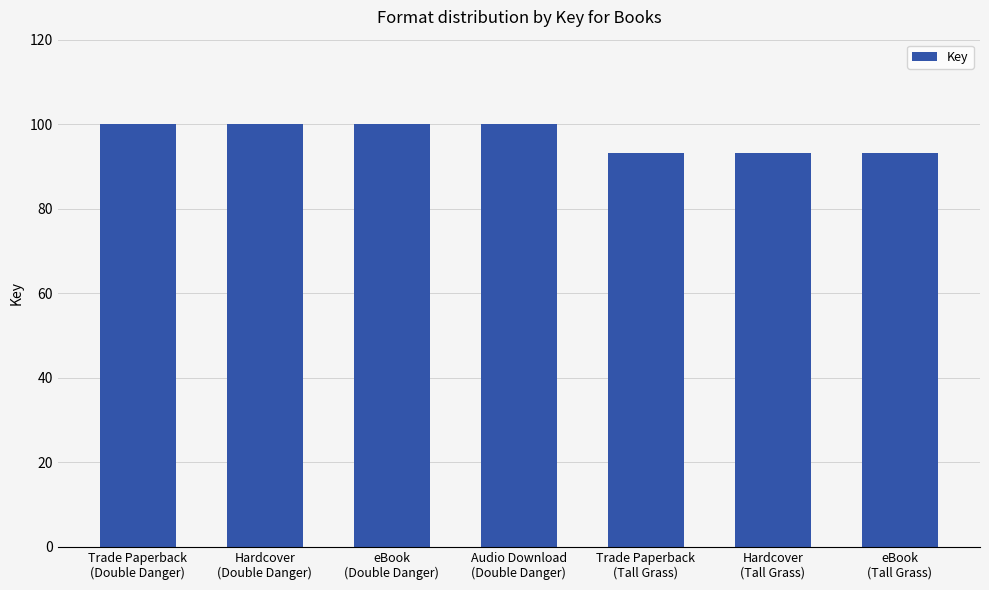

The value at Trade Paperback
(Double Danger) is 100.0. True or false?

True